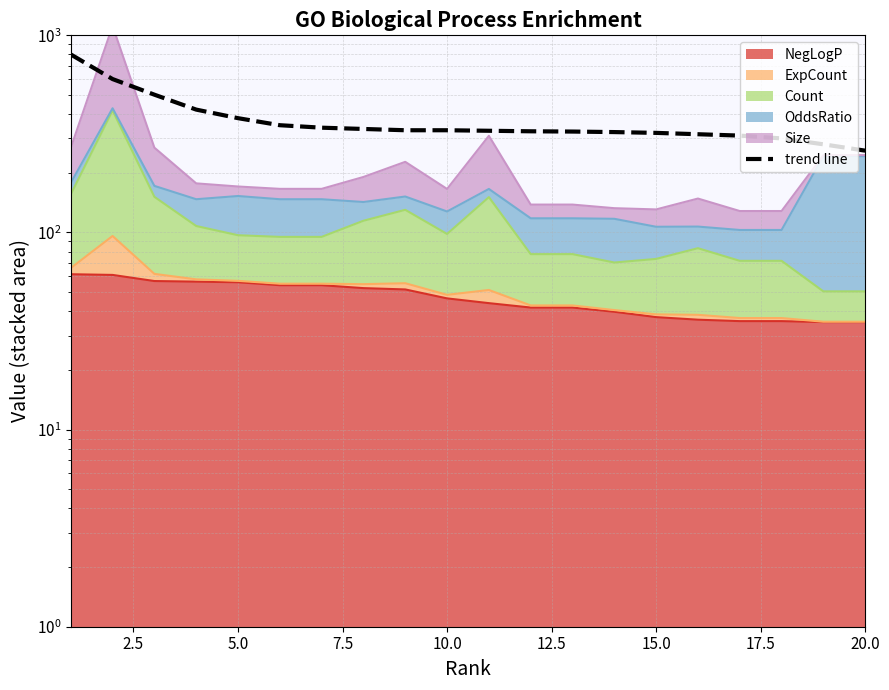

True or false: there are more than 1 points higher than both neighbors.

False